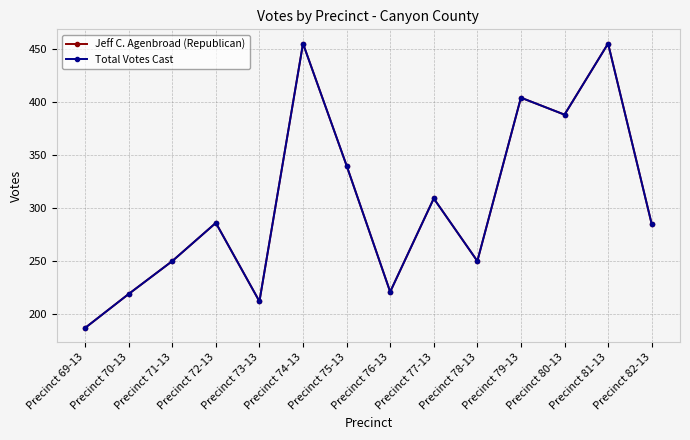

True or false: Total Votes Cast has more than 1 points higher than both neighbors.

True